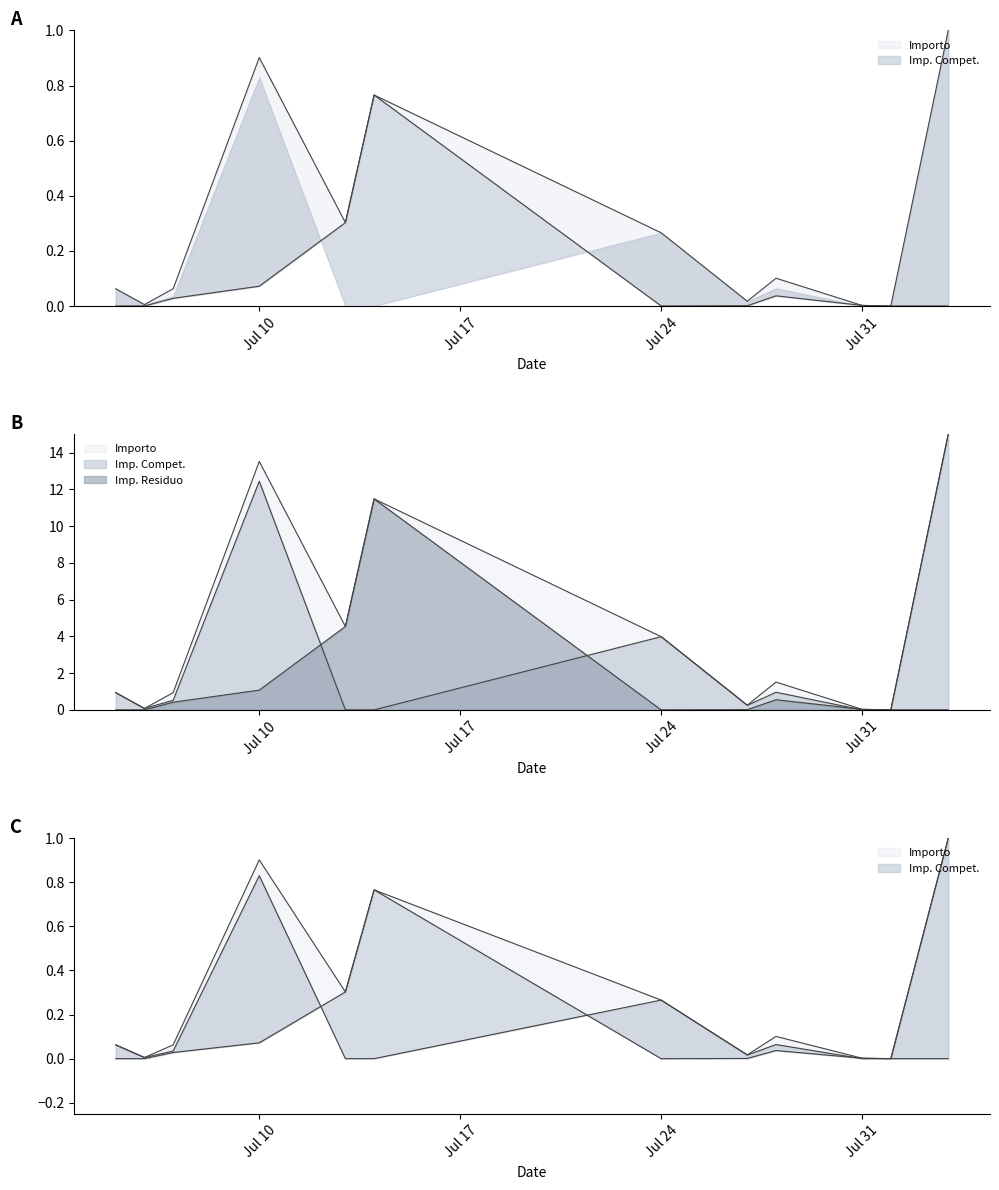

Count the number of data series in this chart.

3